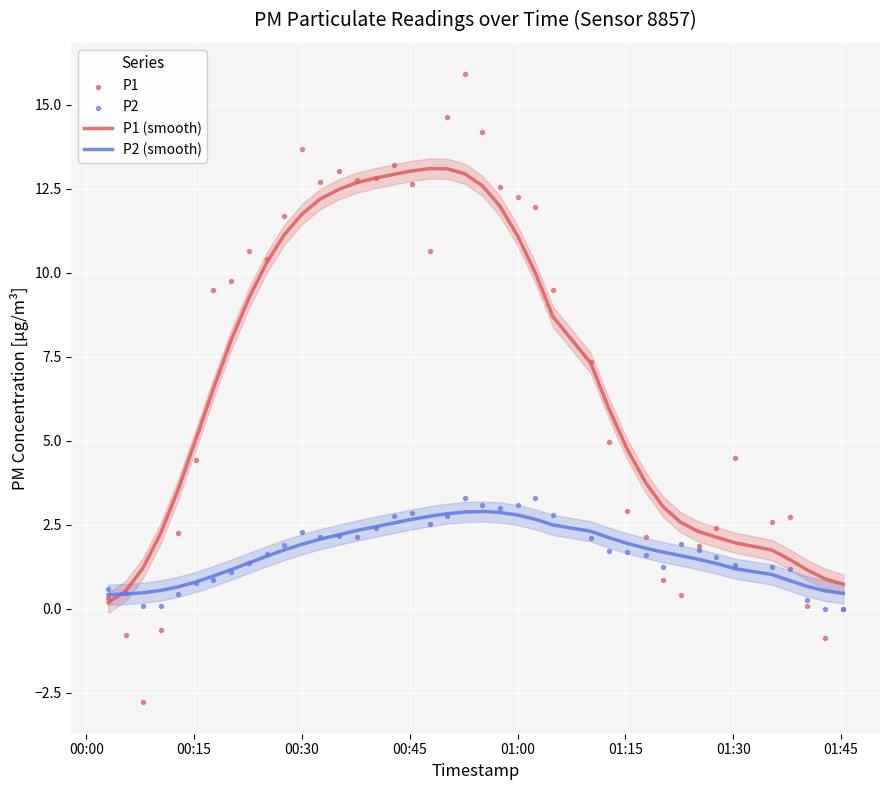

Which series reaches the maximum Y coordinate?

P1